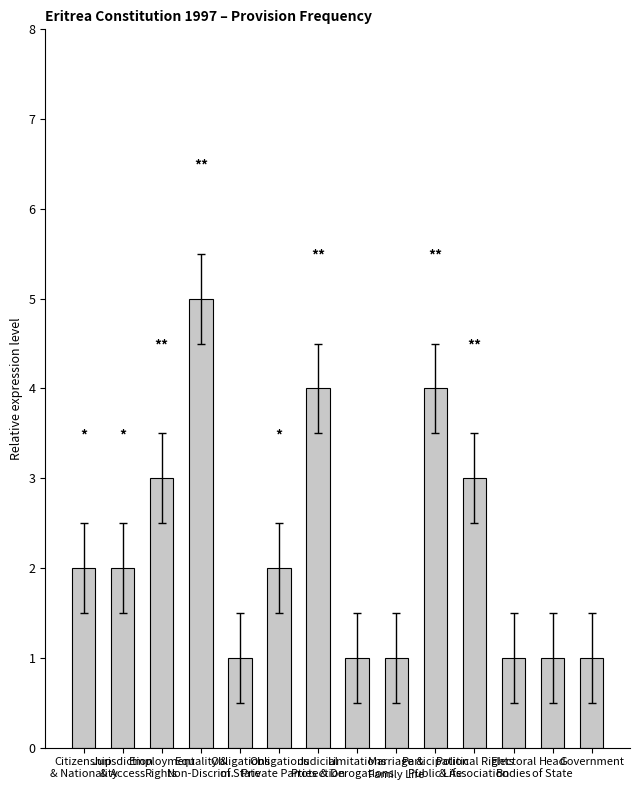

What is the difference between the maximum and second lowest values?

4